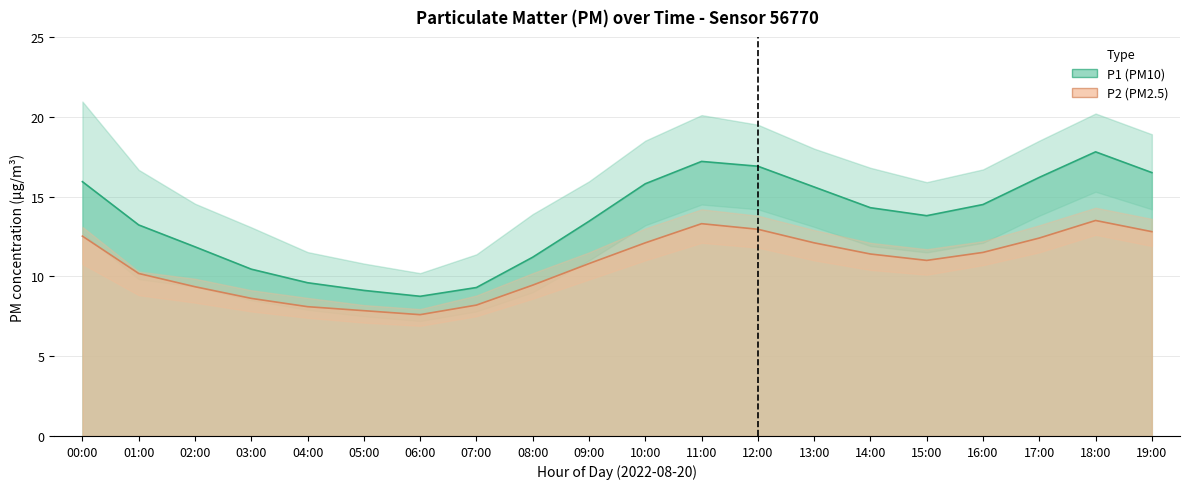

What is the value of the P2 point at the 6th from the left?

7.8